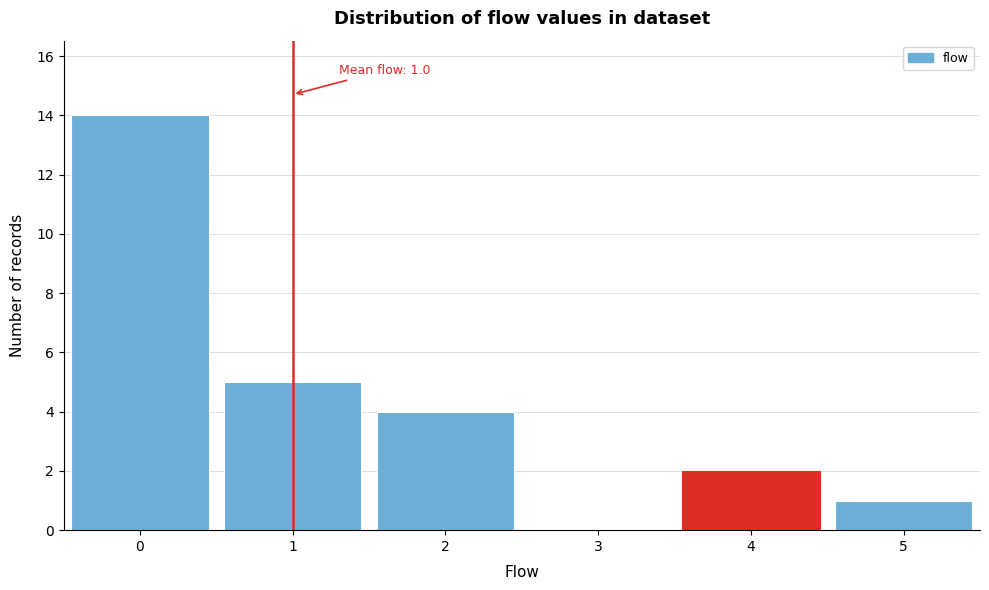

Which range on the x-axis has the tallest bar?

-0.5 to 0.5